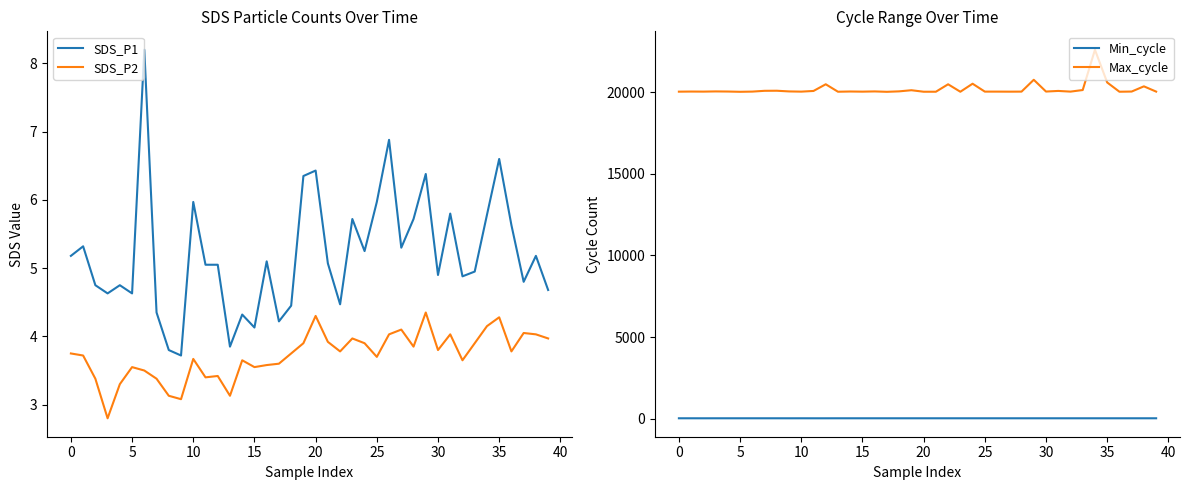

What are all the series names shown in the legend?

SDS_P1, SDS_P2, Min_cycle, Max_cycle